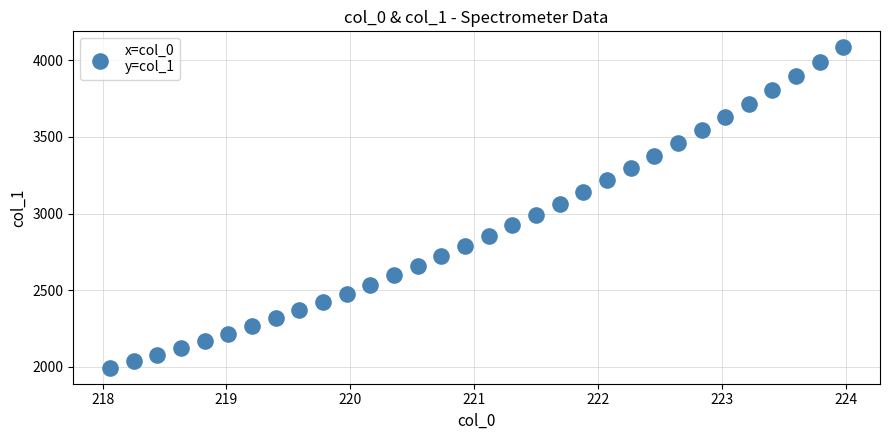

What is the range of Y values (max minus min)?

2090.6